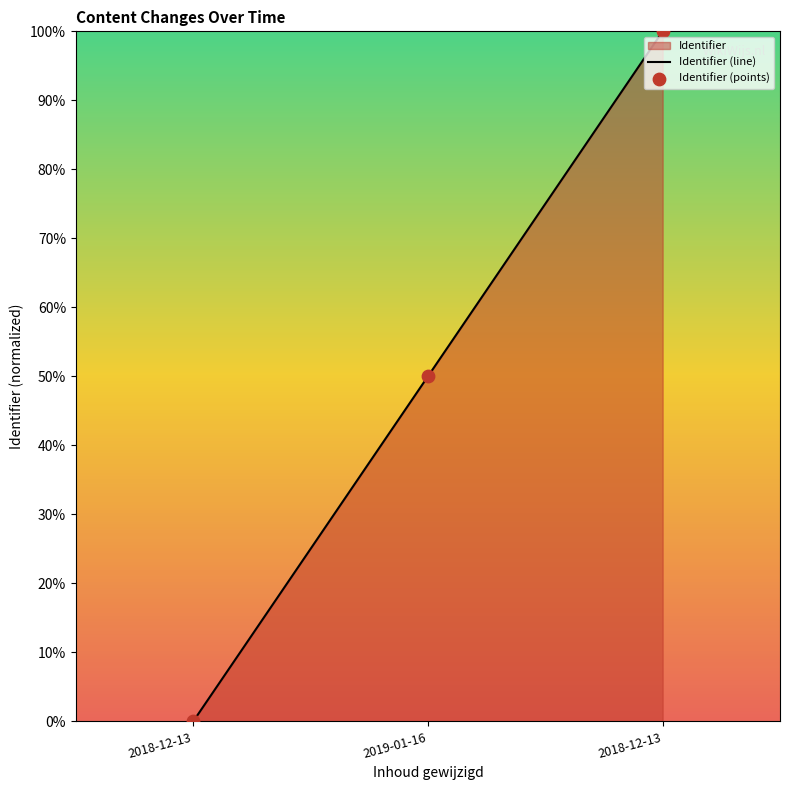

Between 2019-01-16 and 2018-12-13, which is larger?

2018-12-13